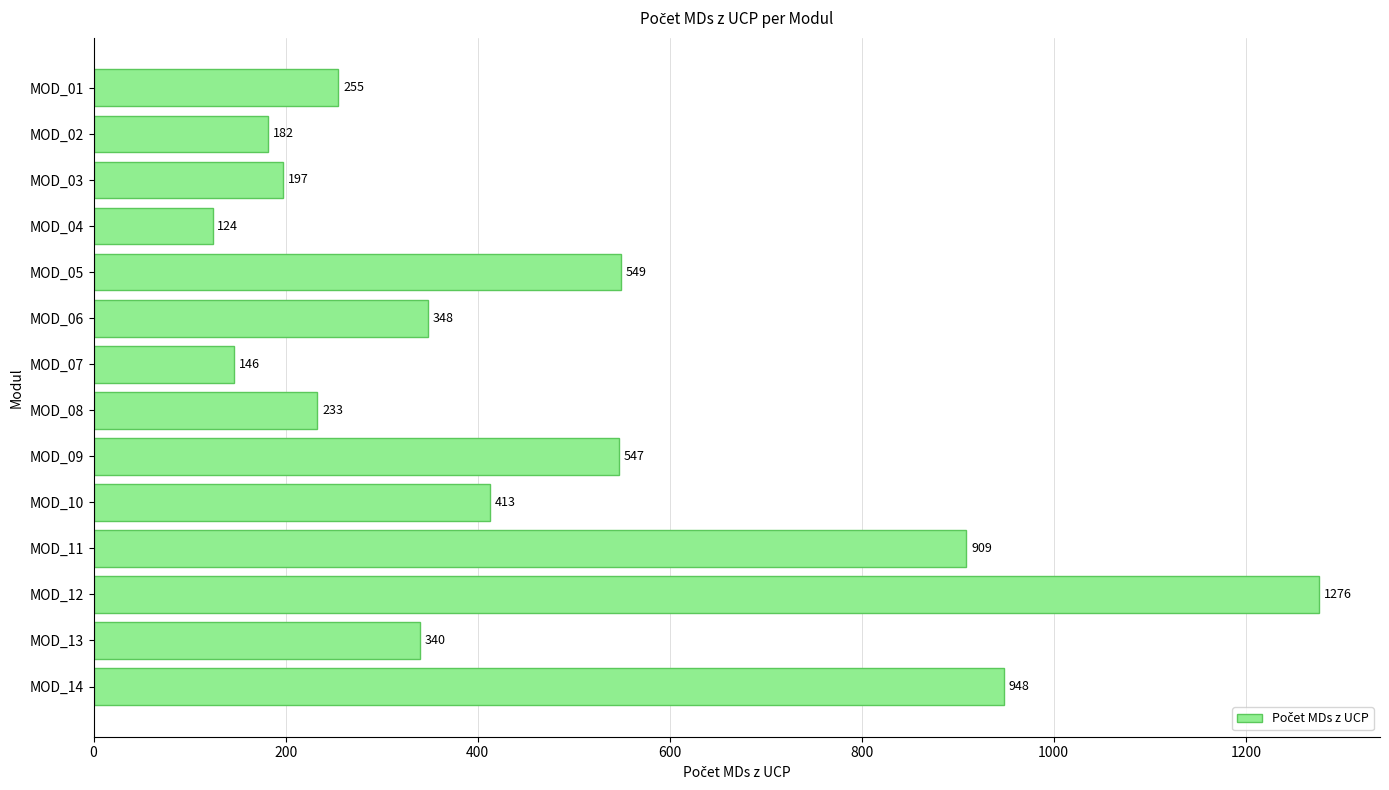

How many data points are less than 348?

7